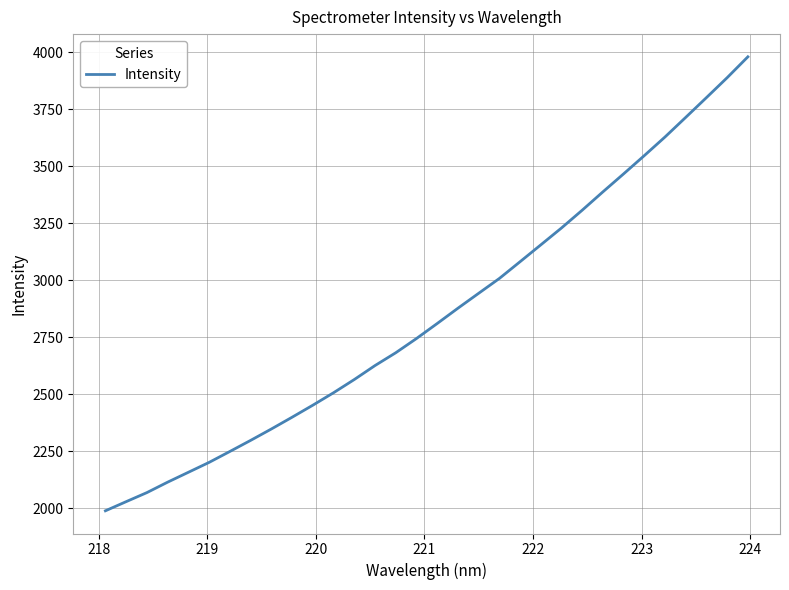

What is the minimum value shown in the chart?

1989.7